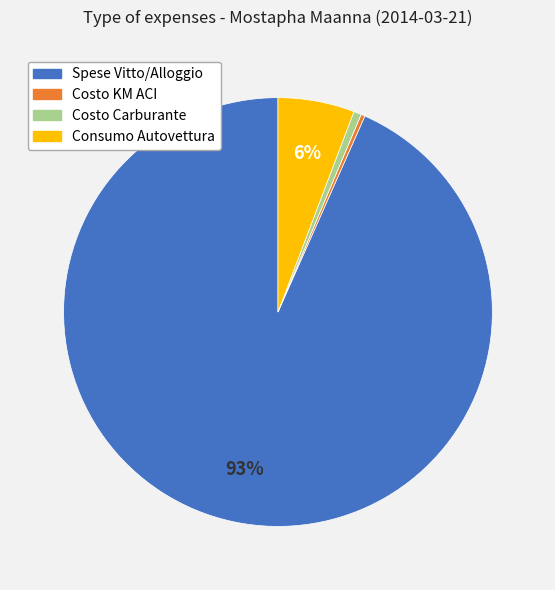

To the nearest percent, what is the average slice percentage?

25%